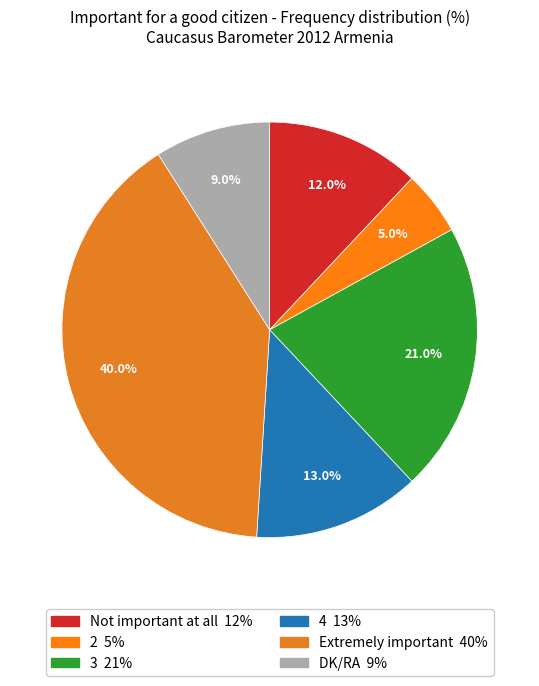

Count the number of slices in the pie.

6